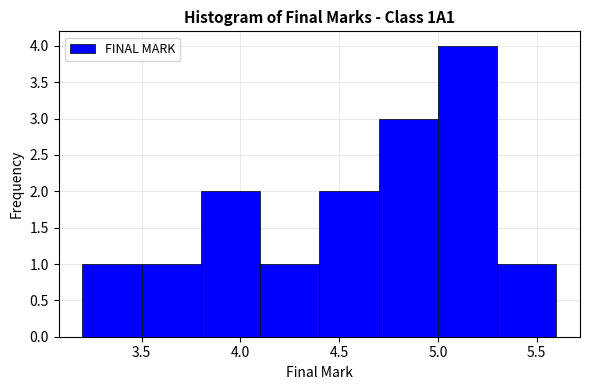

How tall is the bar that spans 3.5 to 3.8 on the x-axis? The values are not printed on the chart, so give them approximately, as read against the axis.

1